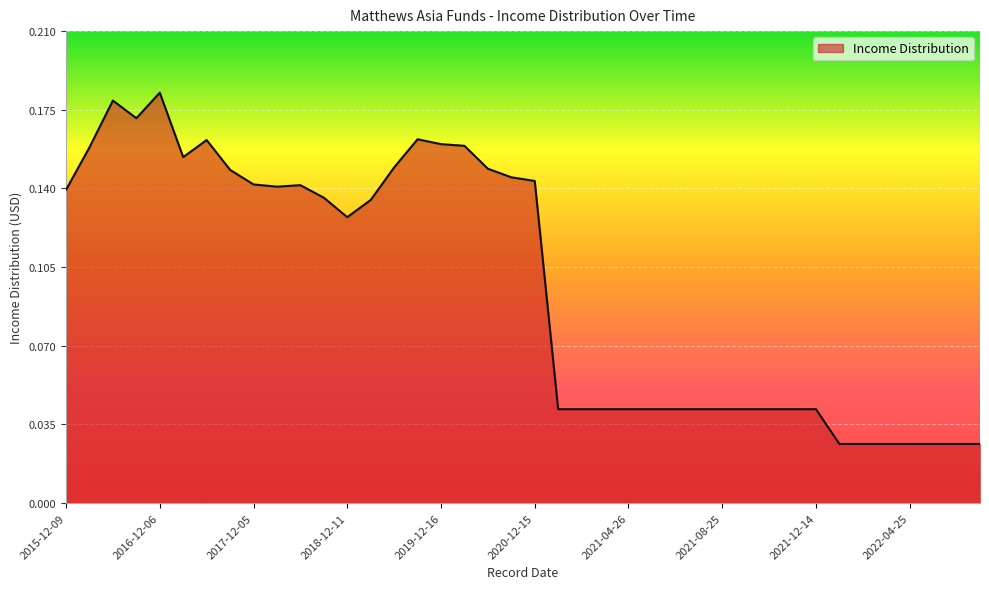

What is the value of the 4th point from the left?

0.2